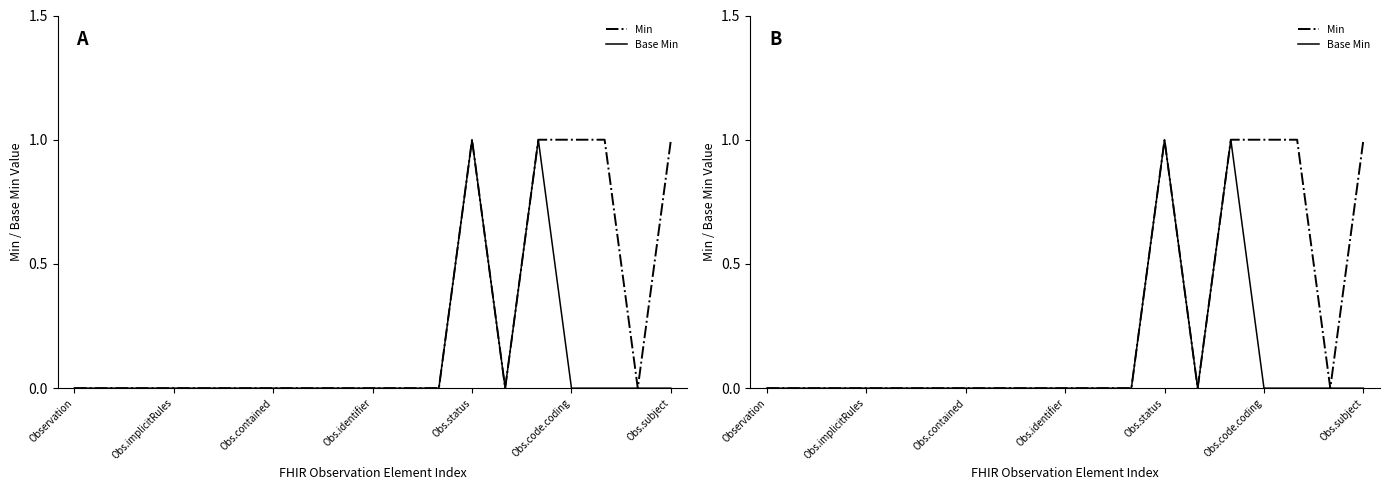

How many lines are shown in the chart?

2